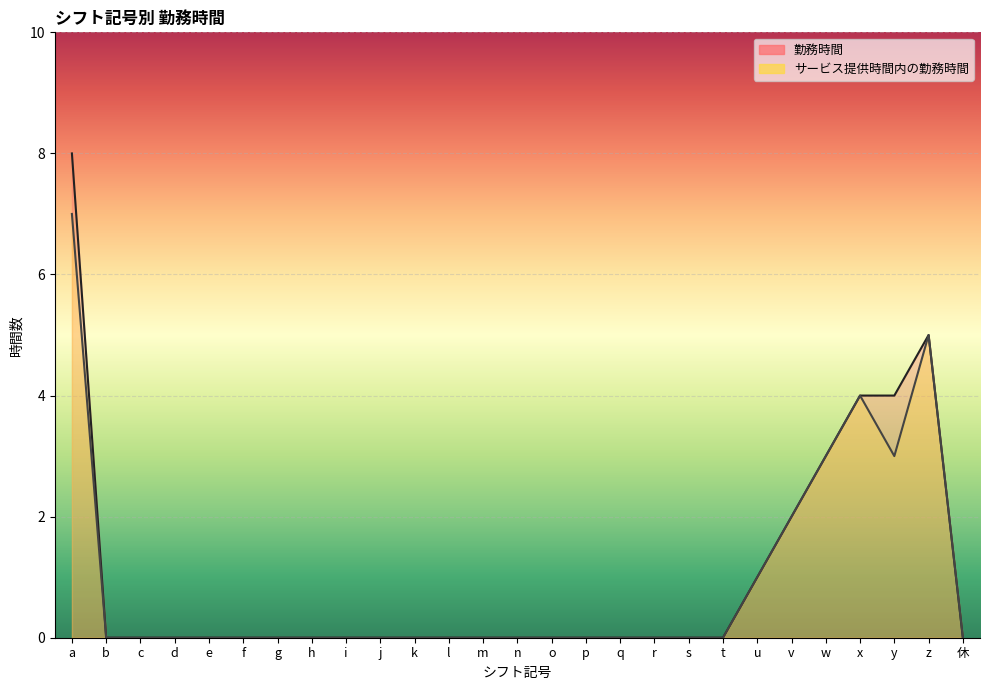

True or false: 勤務時間 has a value of 3 at p.

False